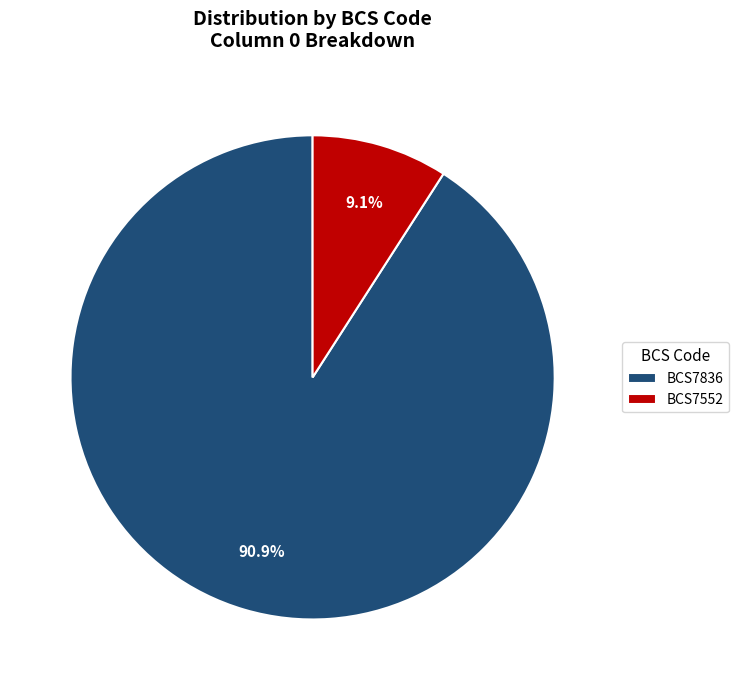

To the nearest percent, what is the difference between the largest and smallest slice percentages?

82%